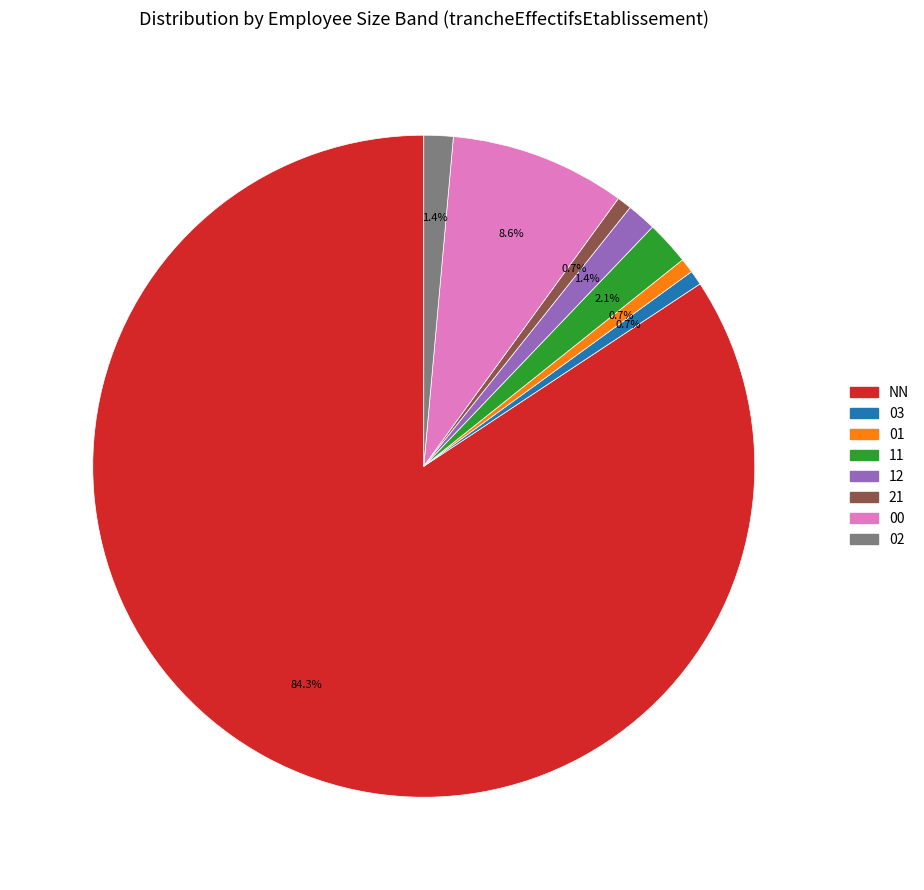

Which has a higher value, 11 or NN?

NN